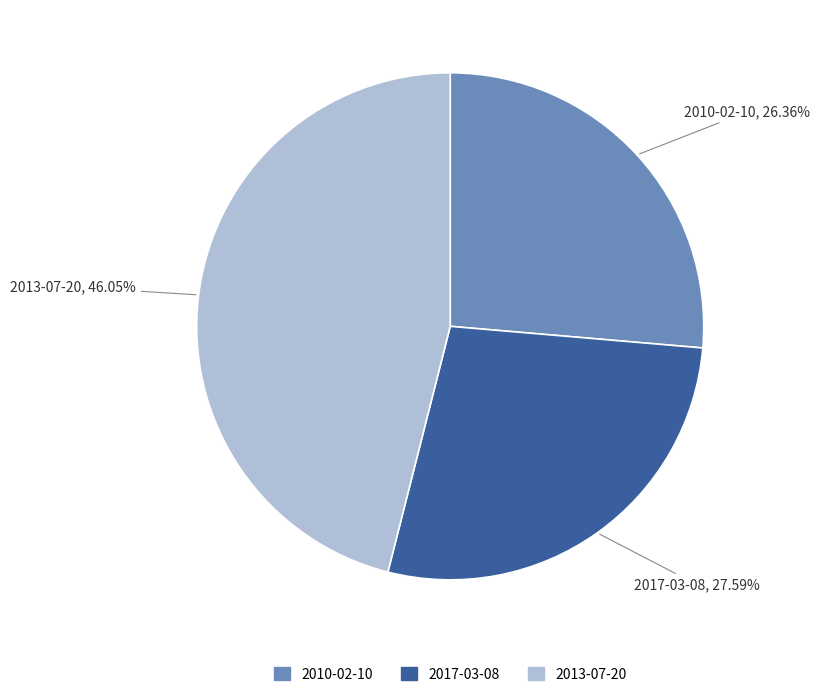

Rank the categories by value from highest to lowest.

2013-07-20, 2017-03-08, 2010-02-10